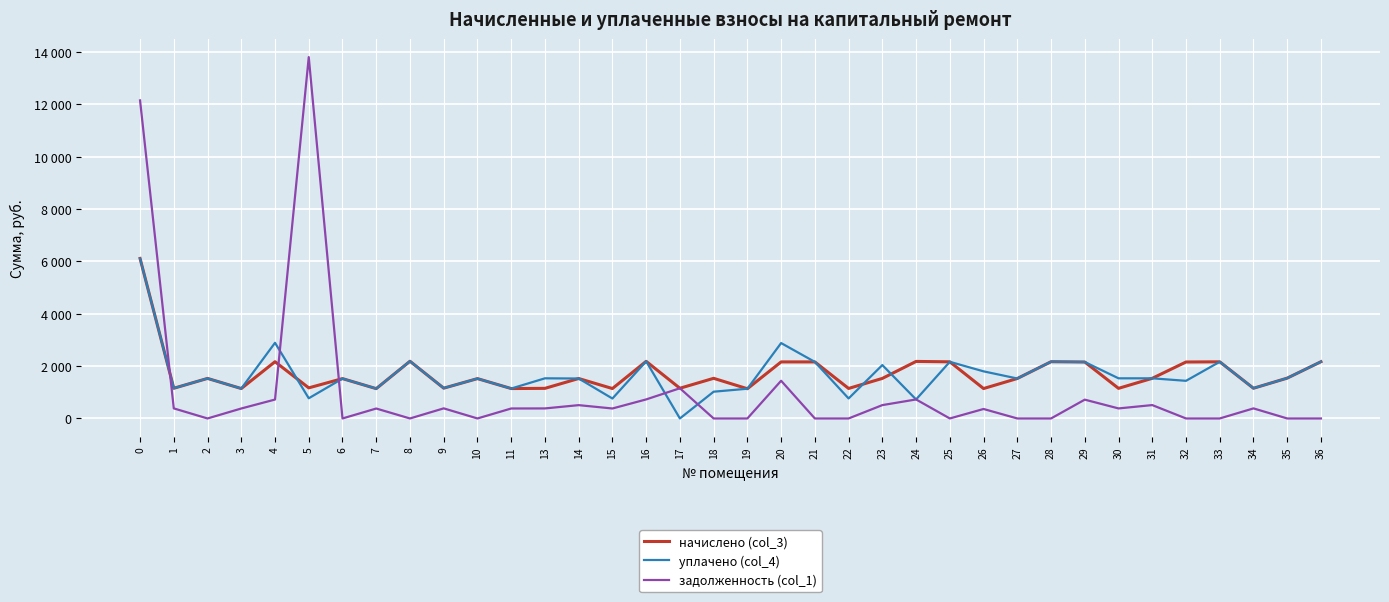

Is the value of начислено (col_3) at 24 greater than the value of уплачено (col_4) at 5?

Yes